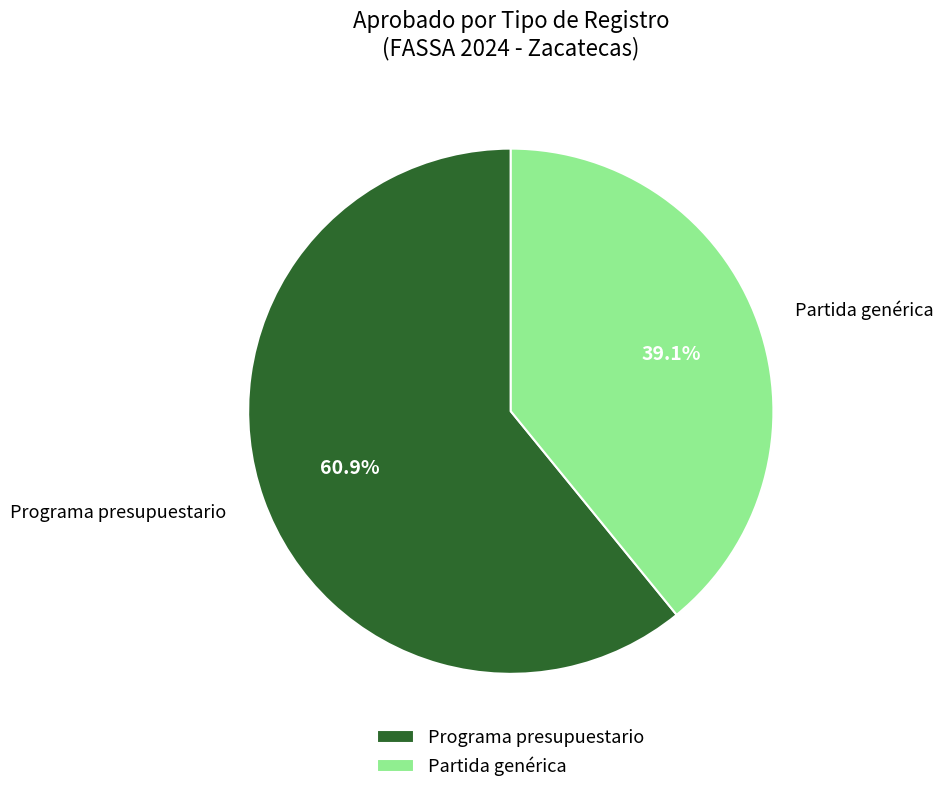

Which slice represents more than half of the pie?

Programa presupuestario